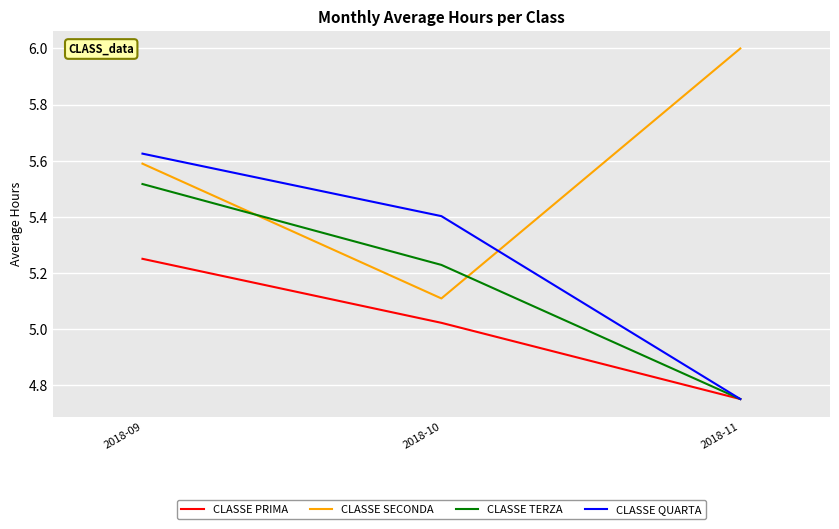

What is the total value across all series at 2018-09?

22.0